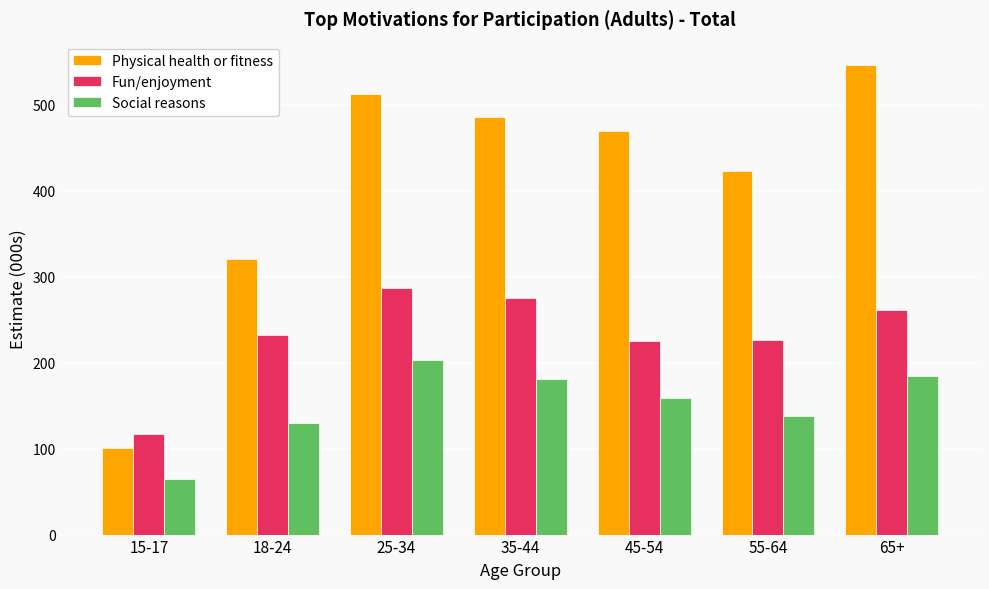

How many values in the Physical health or fitness series exceed 469?

4